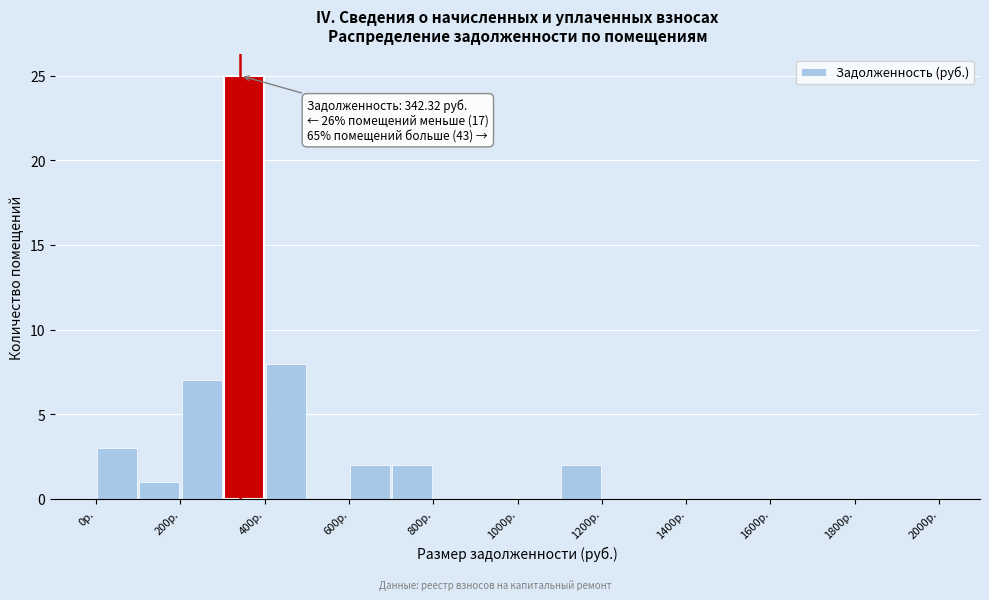

Which range on the x-axis has the tallest bar?

300 to 400